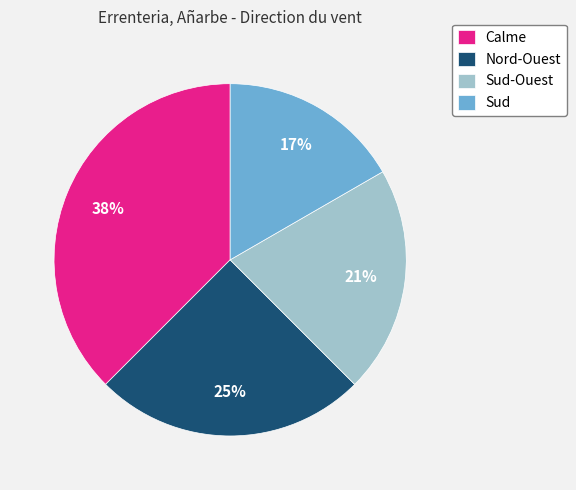

To the nearest percent, what is the combined percentage of Nord-Ouest and Sud-Ouest?

46%